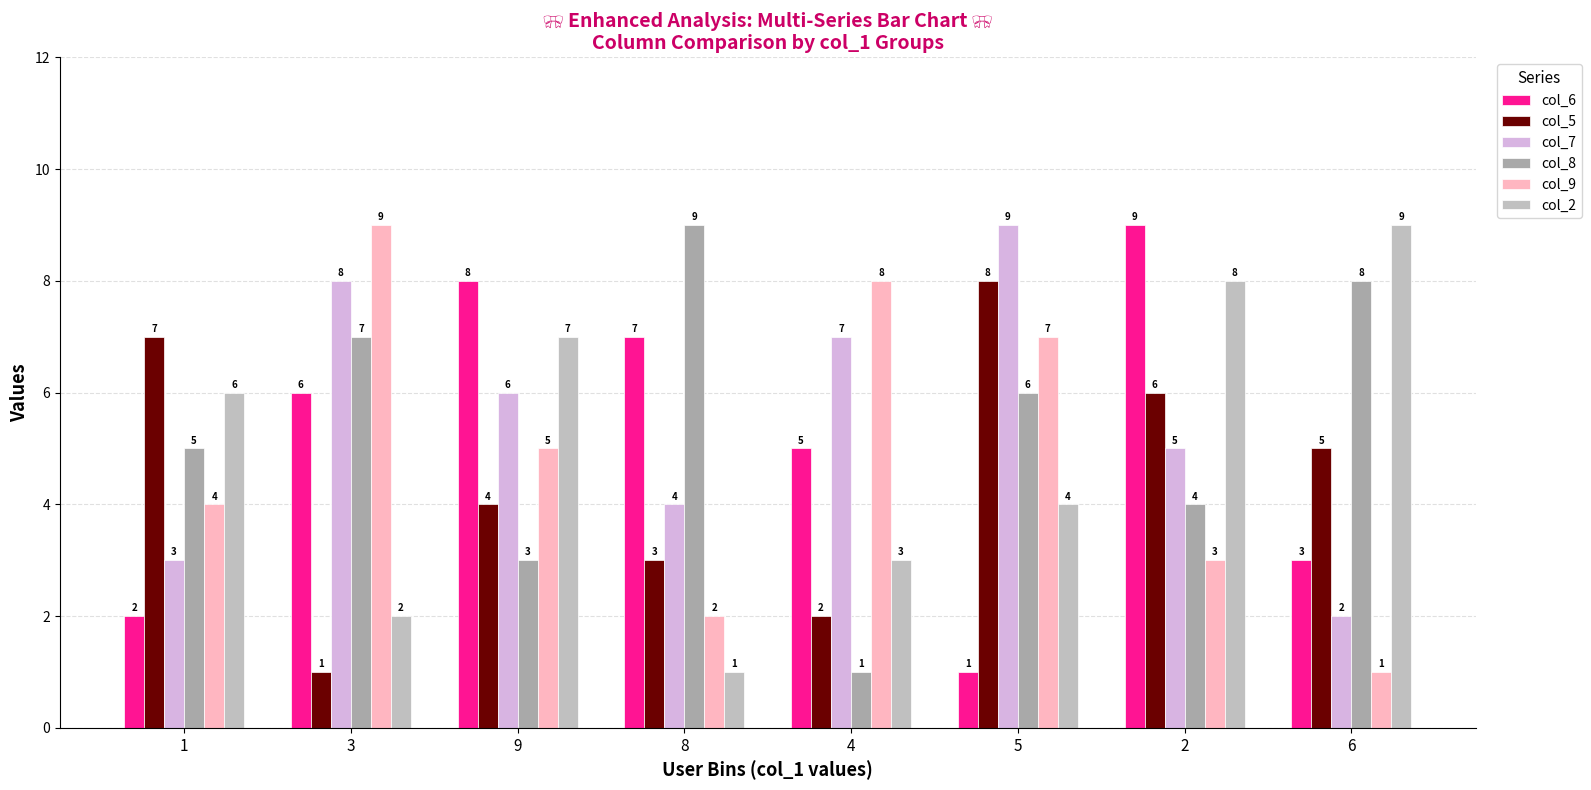

At which label does col_9 reach its peak?

3